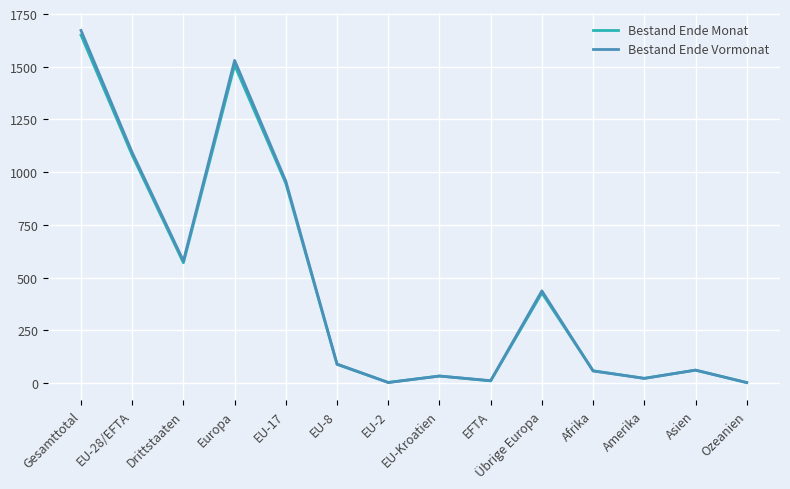

Is the value of Bestand Ende Monat at Afrika greater than the value of Bestand Ende Vormonat at EU-2?

Yes